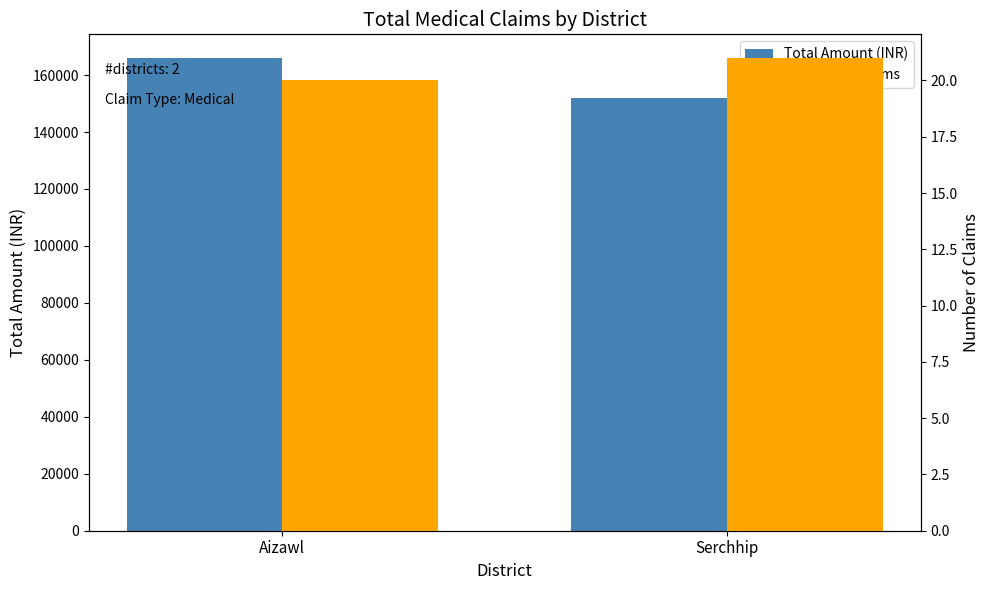

At which category is the sum across all series the highest?

Aizawl